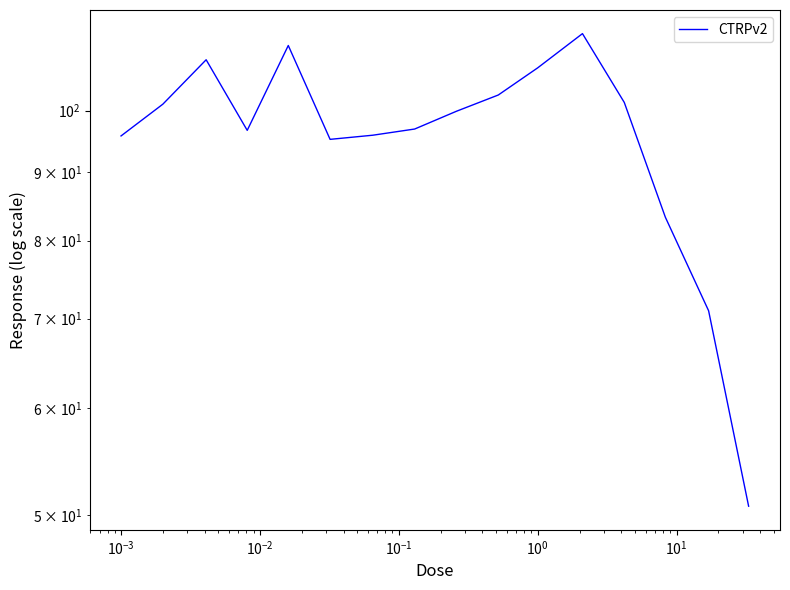

What is the difference between the second highest and second lowest values?

40.9